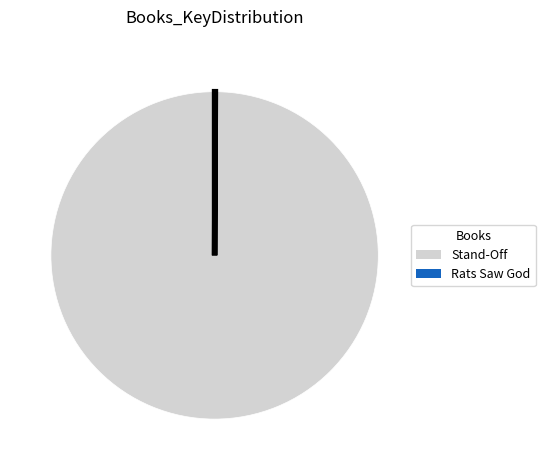

Is Stand-Off the majority of the pie?

Yes